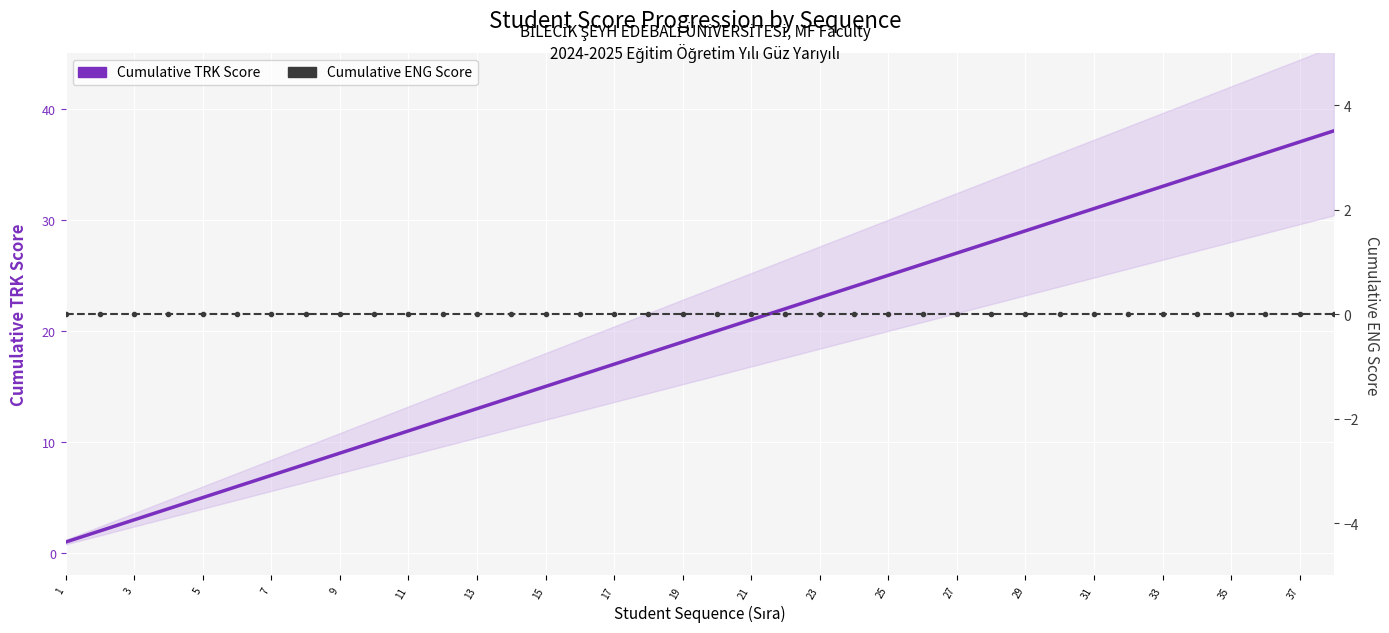

True or false: Cumulative TRK Score and Cumulative ENG Score cross at least once.

False